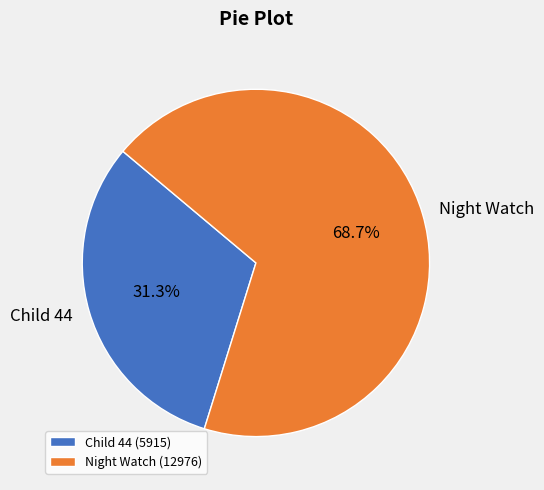

Does any single category account for the majority?

Yes